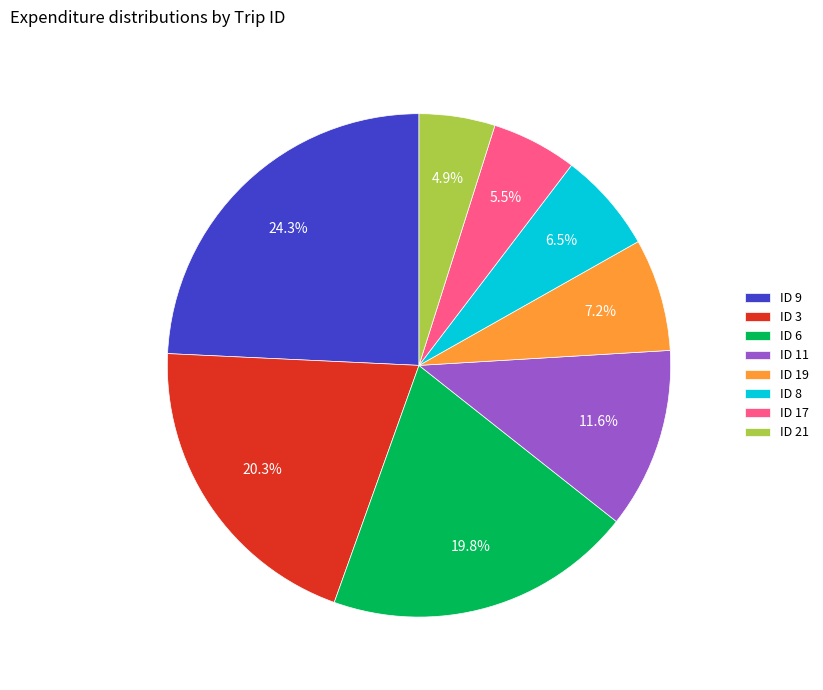

What percentage do ID 19 and ID 11 together represent?

18.8%